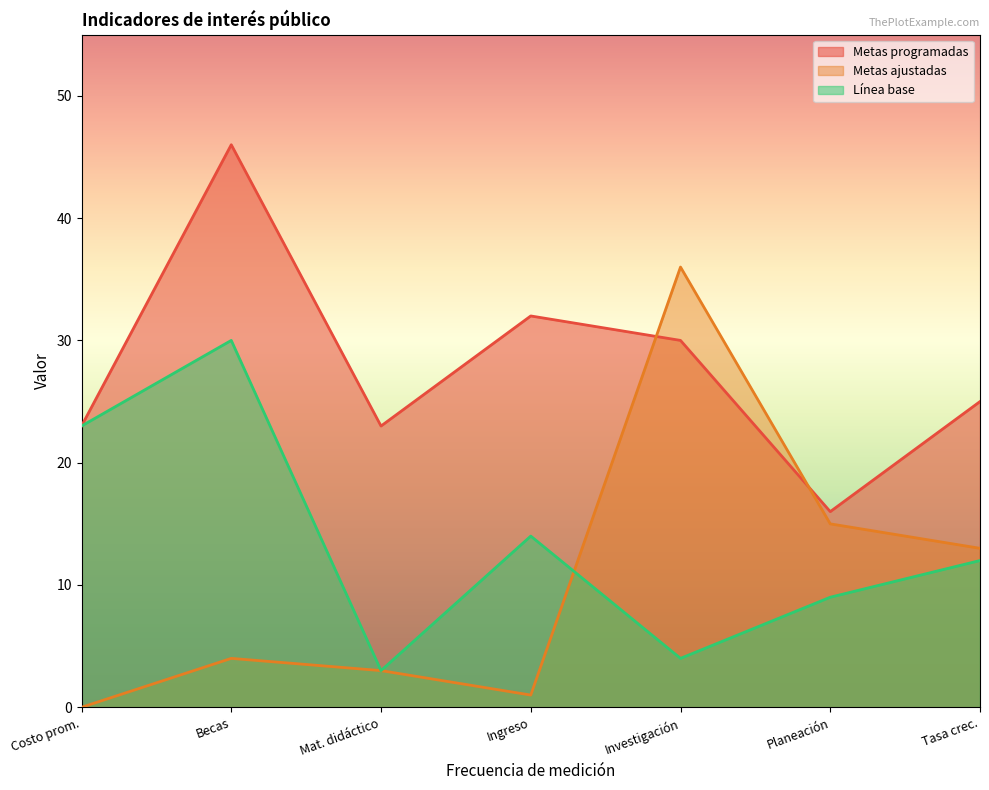

Which series has the largest total across all categories?

Metas programadas